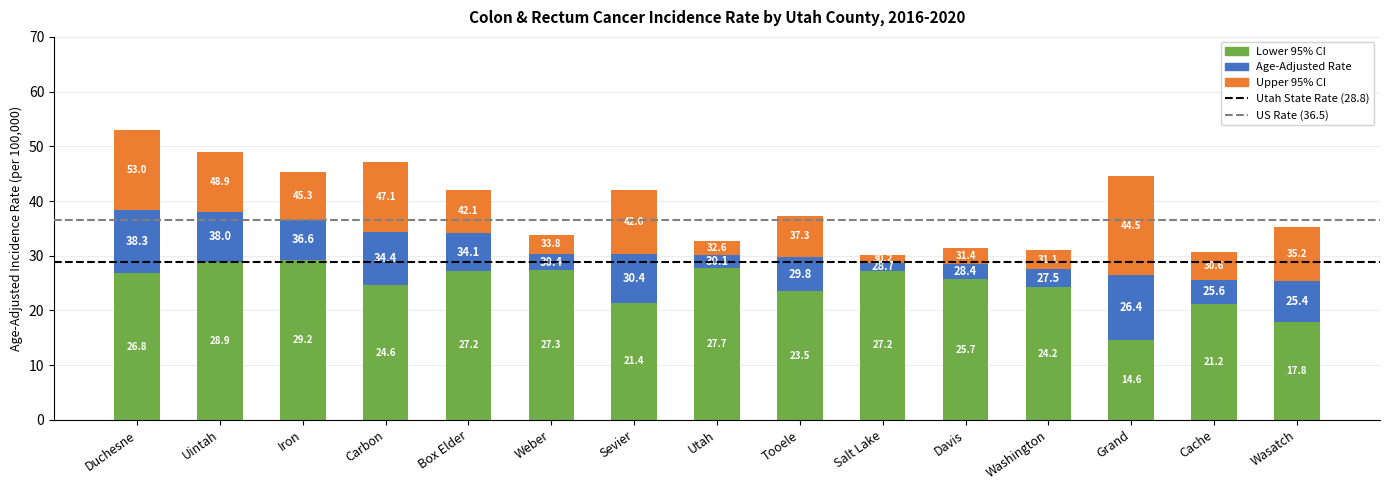

What is the difference between the Upper 95% CI values at Box Elder and Cache?

3.0